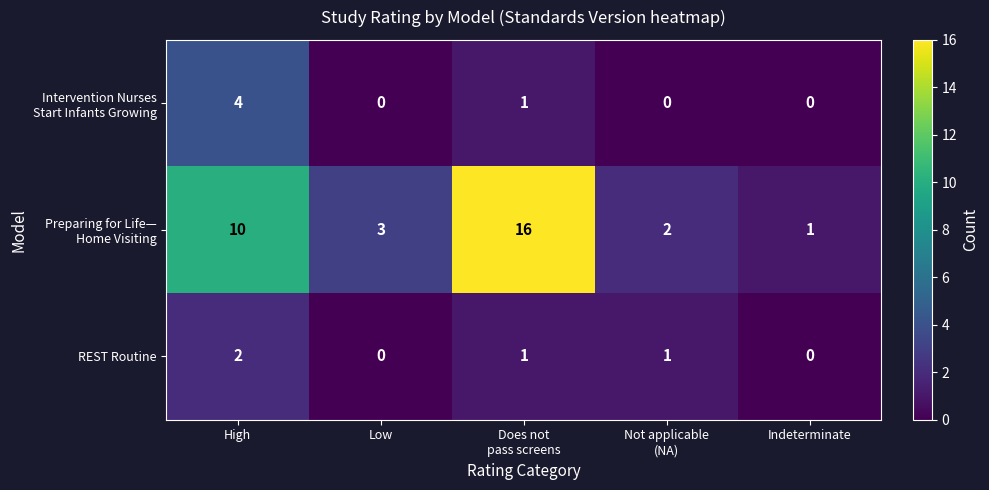

Where does the REST Routine series first go above 1?

High